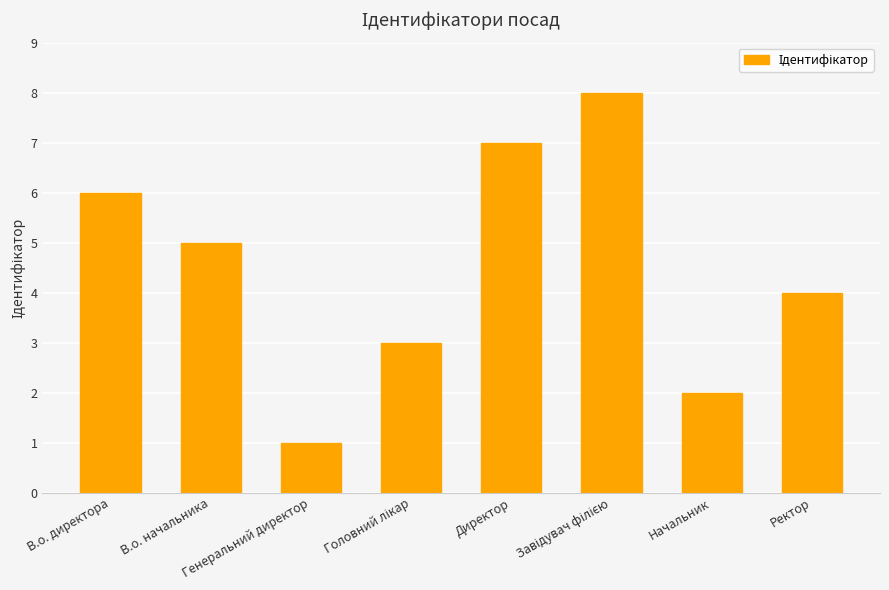

What is the maximum value shown in the chart?

8